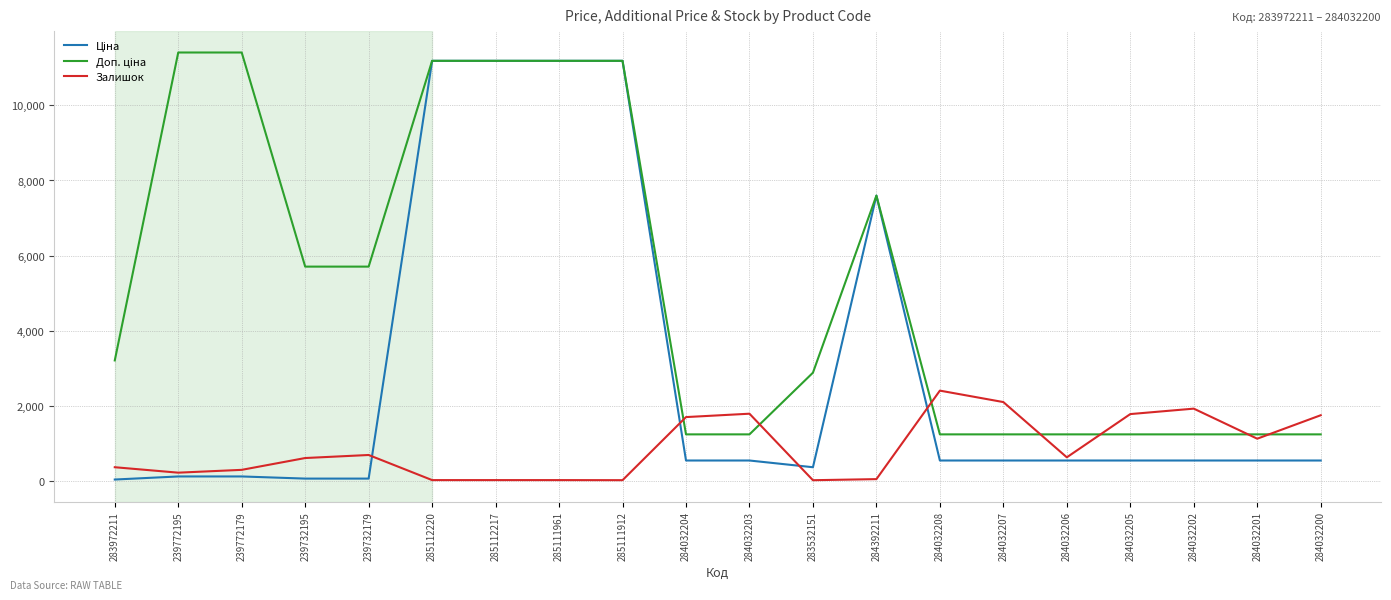

What position from the left is 285111912?

9